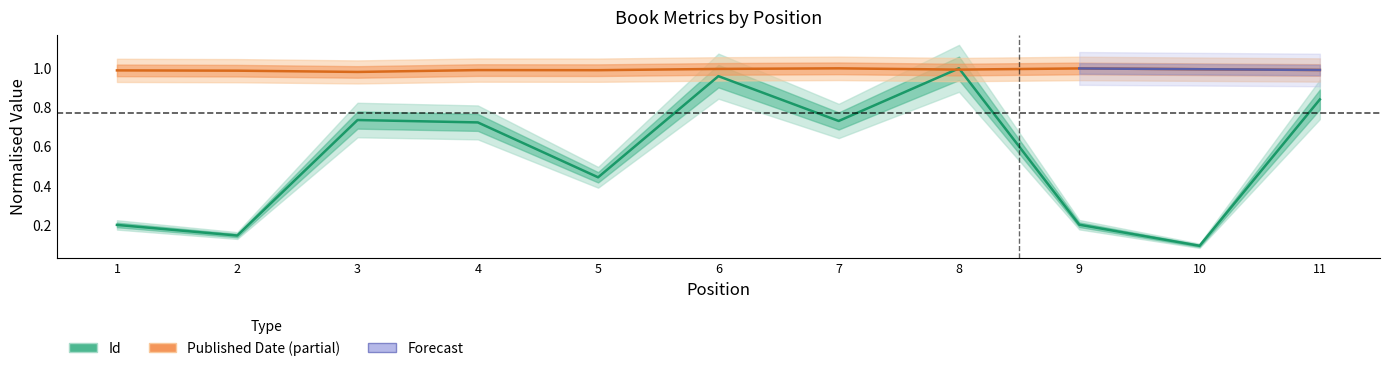

The value of Id at 11 is 0.8. True or false?

True